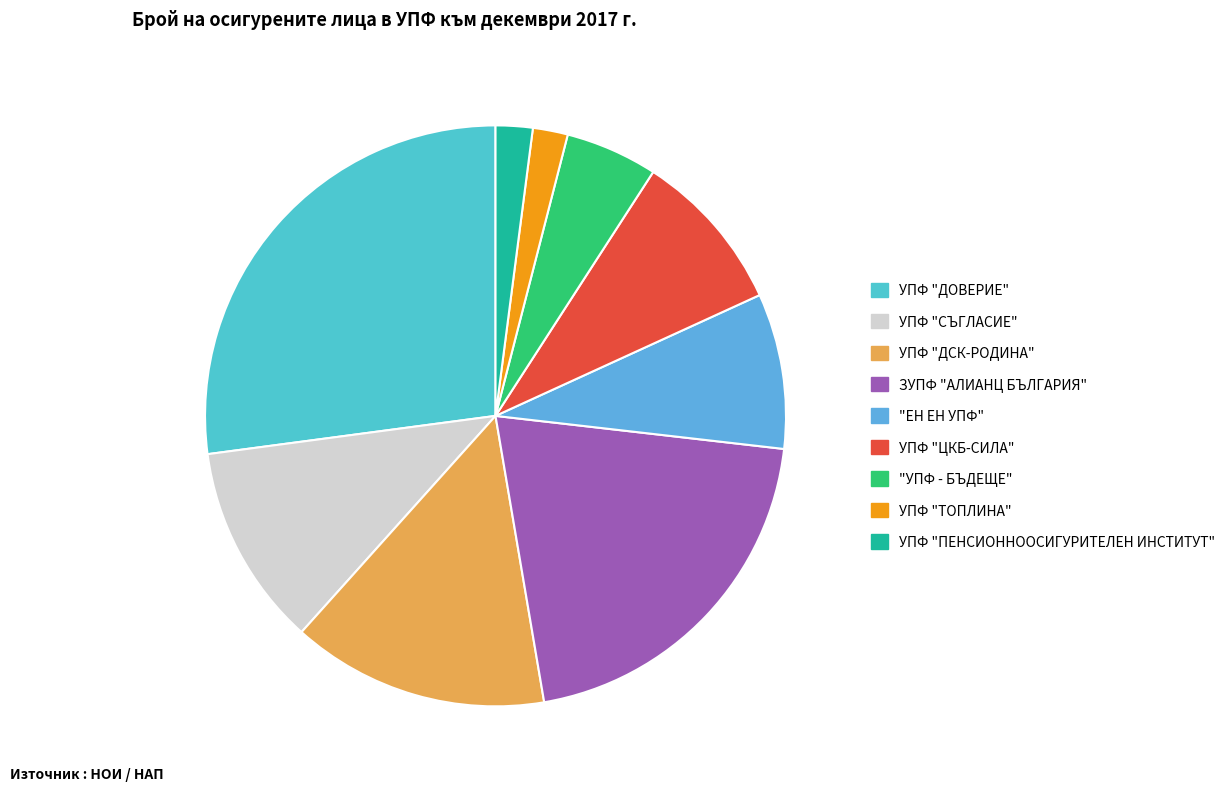

To the nearest percent, what is the difference between the УПФ "ПЕНСИОННООСИГУРИТЕЛЕН ИНСТИТУТ" and УПФ "ЦКБ-СИЛА" slice percentages?

7%